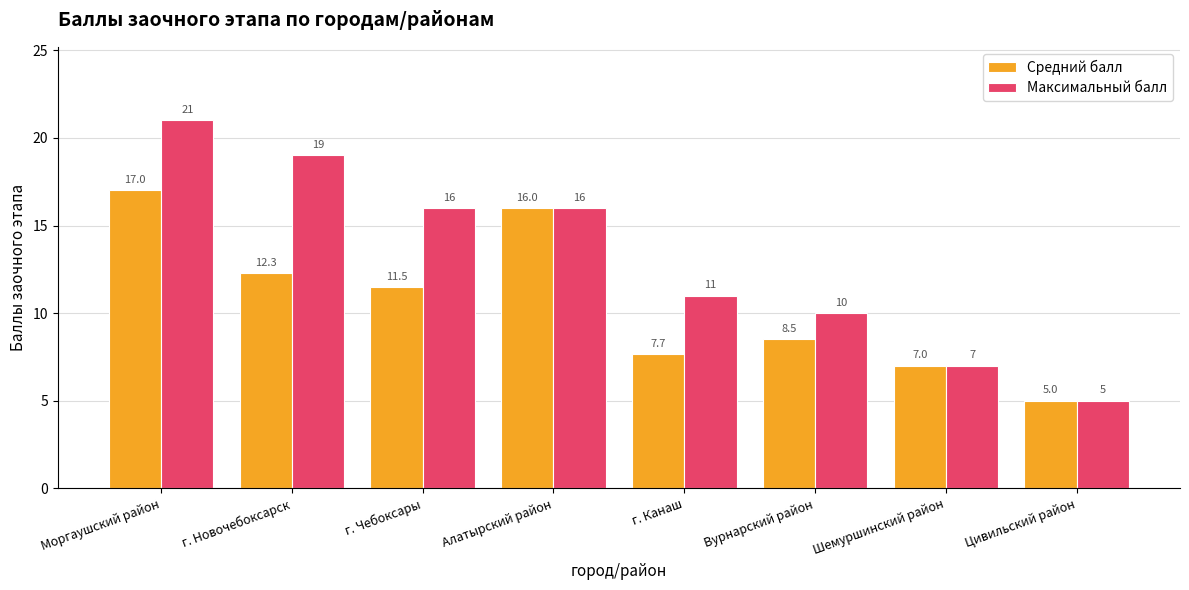

Between г. Новочебоксарск and г. Чебоксары, which series saw the biggest shift?

Максимальный балл